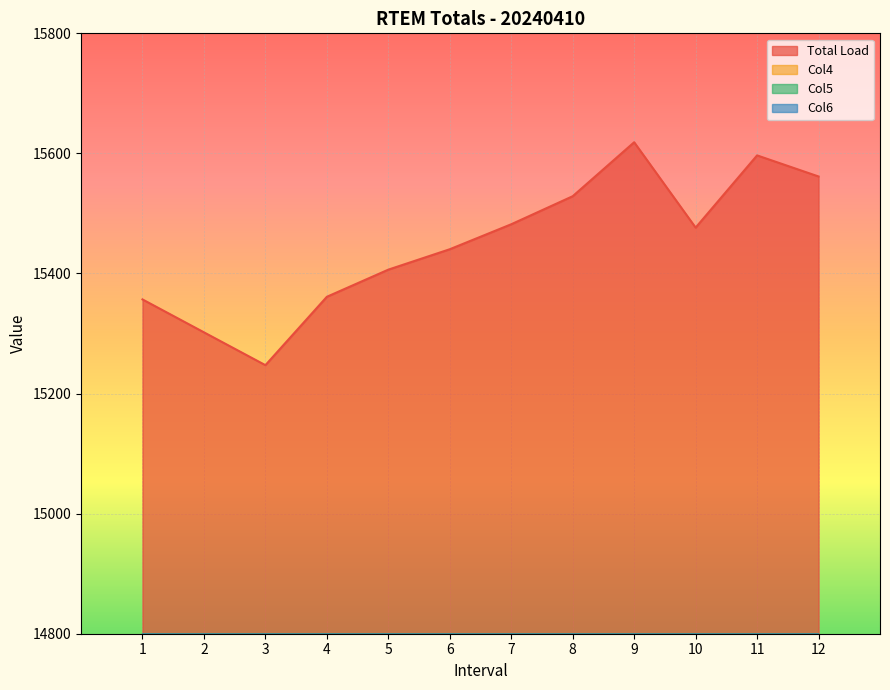

In Col6, how many points are lower than both neighbors (excluding endpoints)?

2